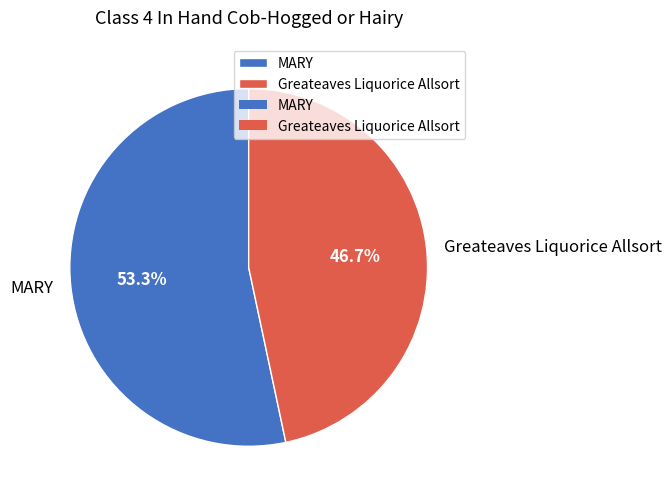

Which slice represents more than half of the pie?

MARY